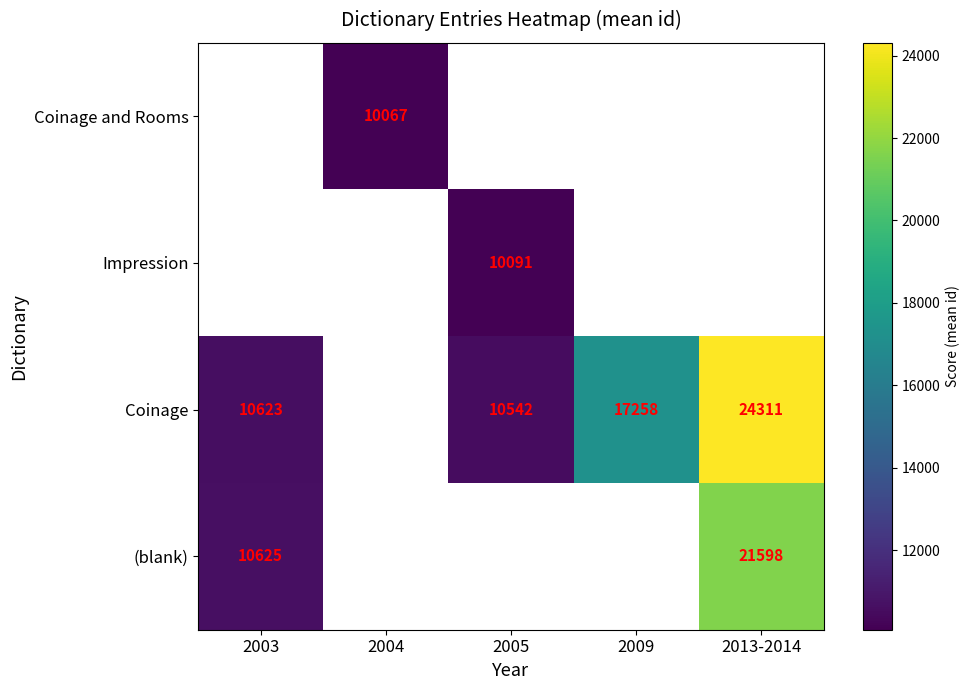

The value of Impression at 2005 is 6418. True or false?

False